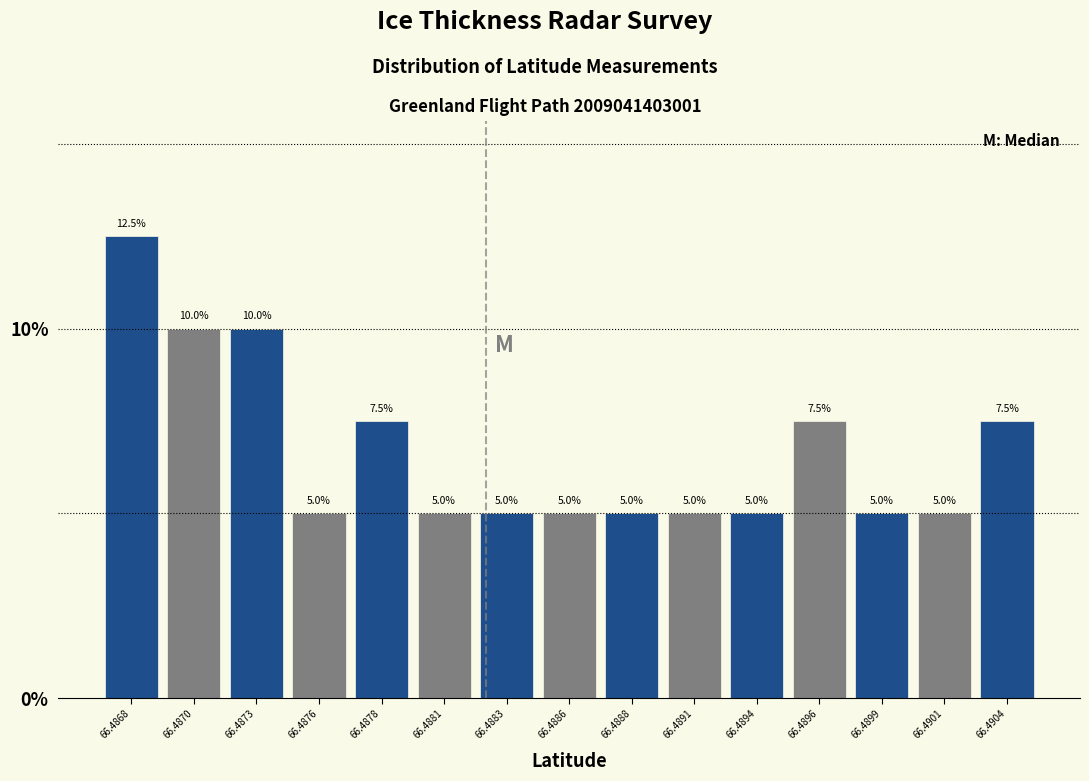

Reading left to right, list all the values displayed in this chart.

66.4868=12.5	66.4870=10.0	66.4873=10.0	66.4876=5.0	66.4878=7.5	66.4881=5.0	66.4883=5.0	66.4886=5.0	66.4888=5.0	66.4891=5.0	66.4894=5.0	66.4896=7.5	66.4899=5.0	66.4901=5.0	66.4904=7.5